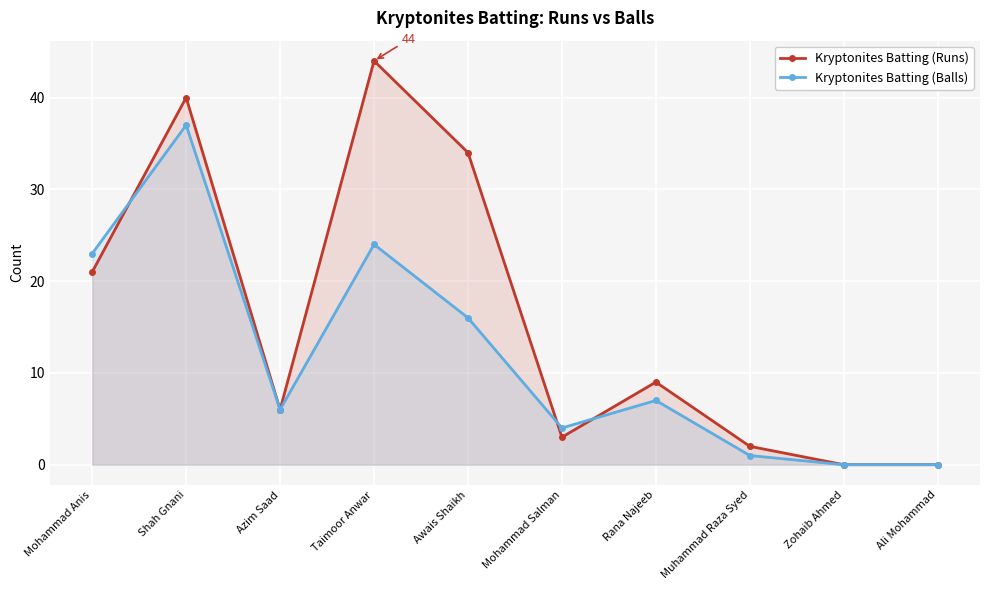

What is the approximate value of Kryptonites Batting (Balls) at Shah Gnani, to the nearest 10?

40